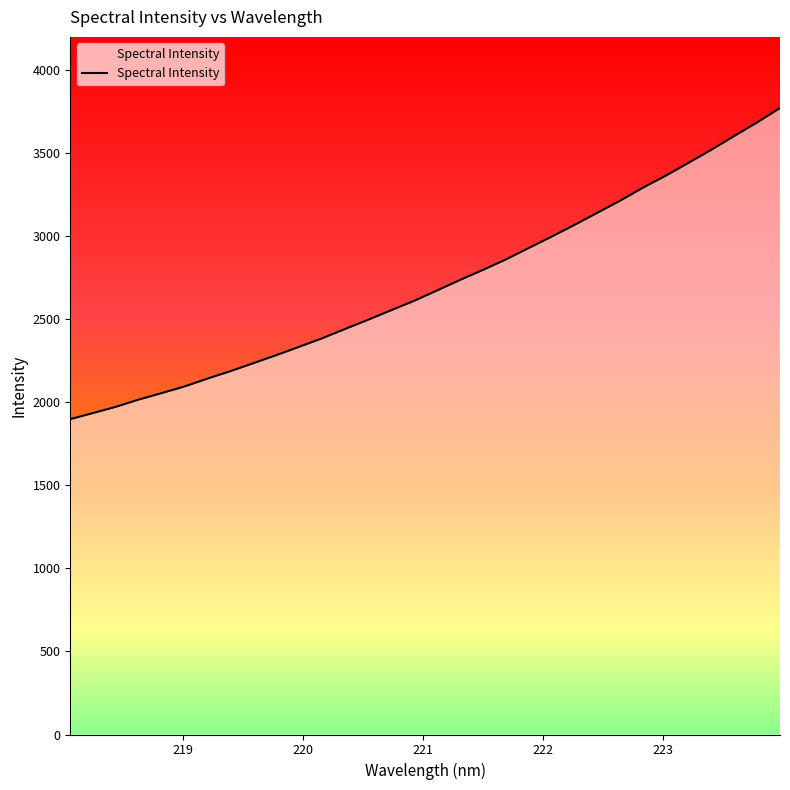

What is the minimum value shown in the chart?

1898.4